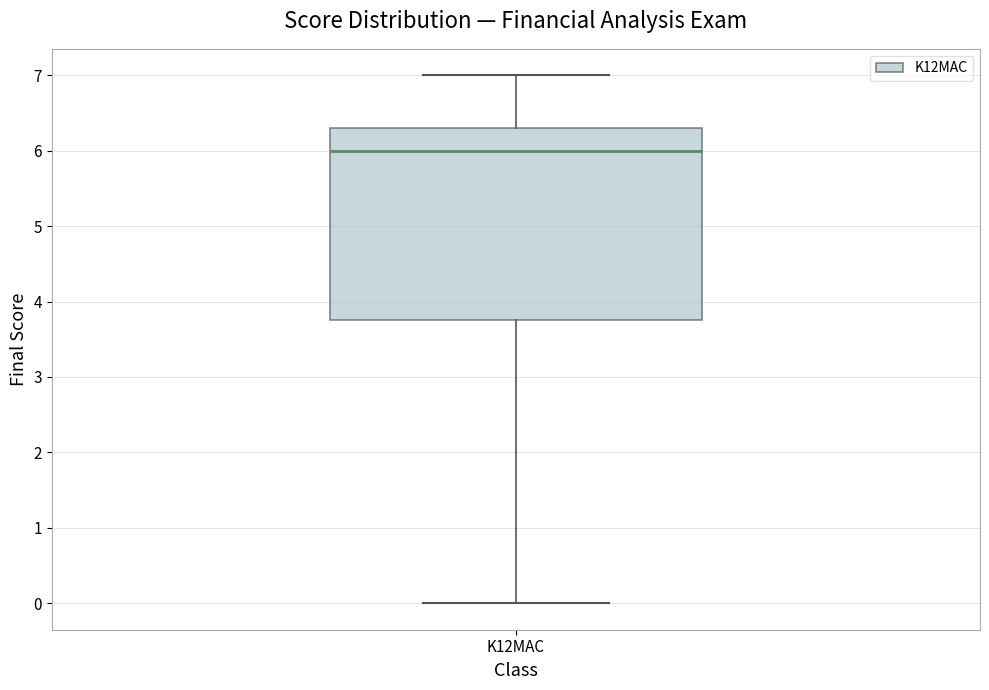

Read this box plot against the y-axis: the position of the median line, the range covered by the box, and the ends of both whiskers. The values are not printed on the chart, so give them approximately, as read against the axis.

median 6.0, box 3.8 to 6.3, whiskers 0.0 to 7.0